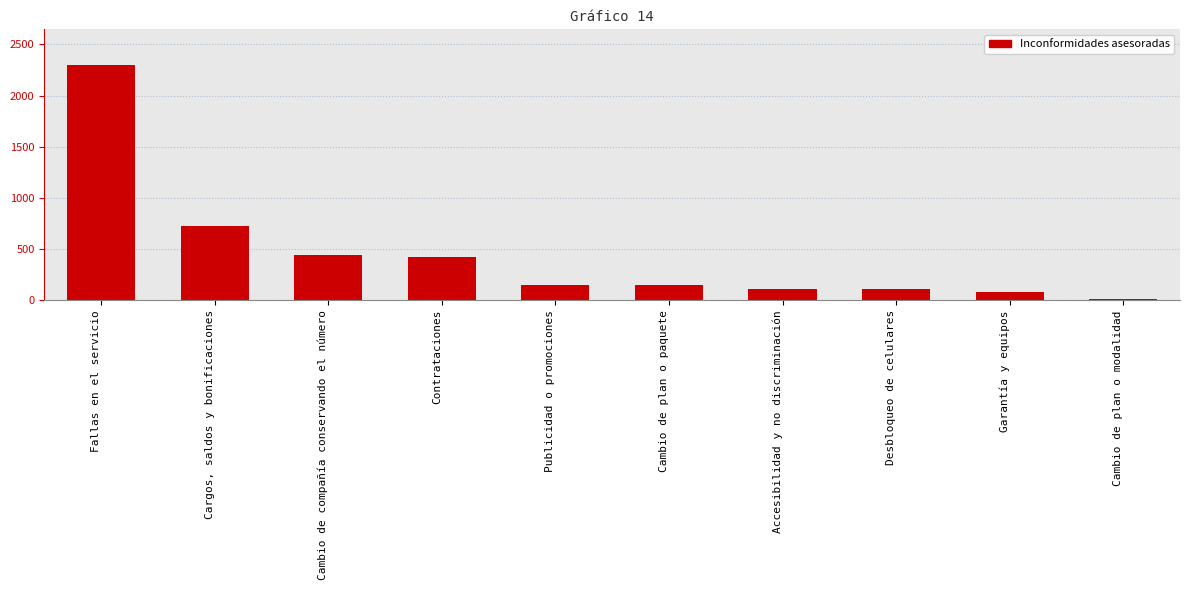

What is the difference between the second highest and second lowest values?

644